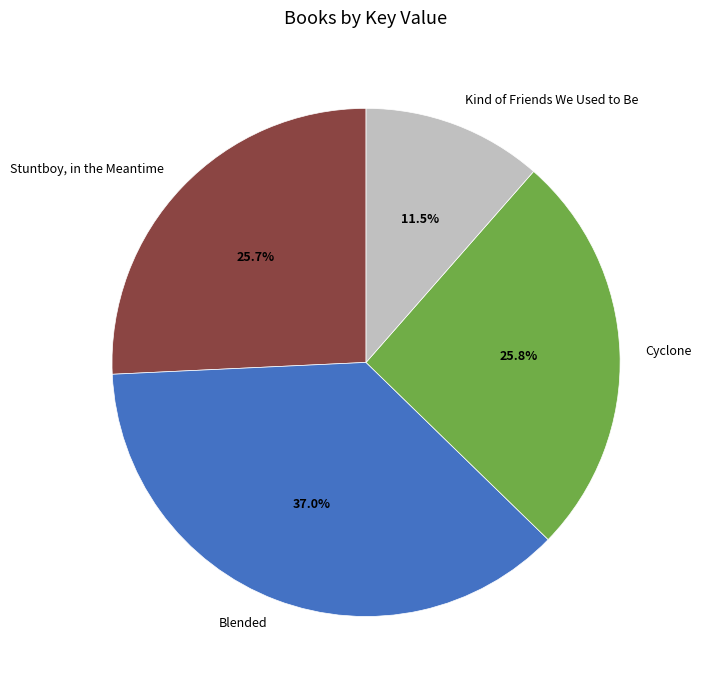

Is the sum of Kind of Friends We Used to Be and Stuntboy, in the Meantime greater than half?

No